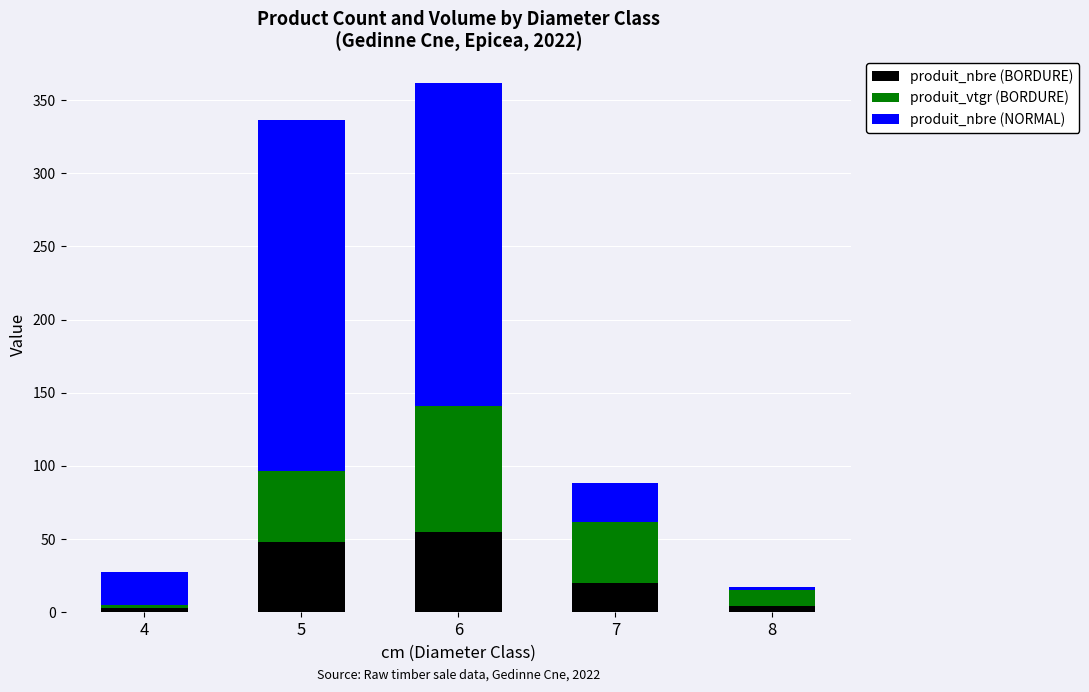

Where is produit_nbre (BORDURE) nearest to the value 29?

7